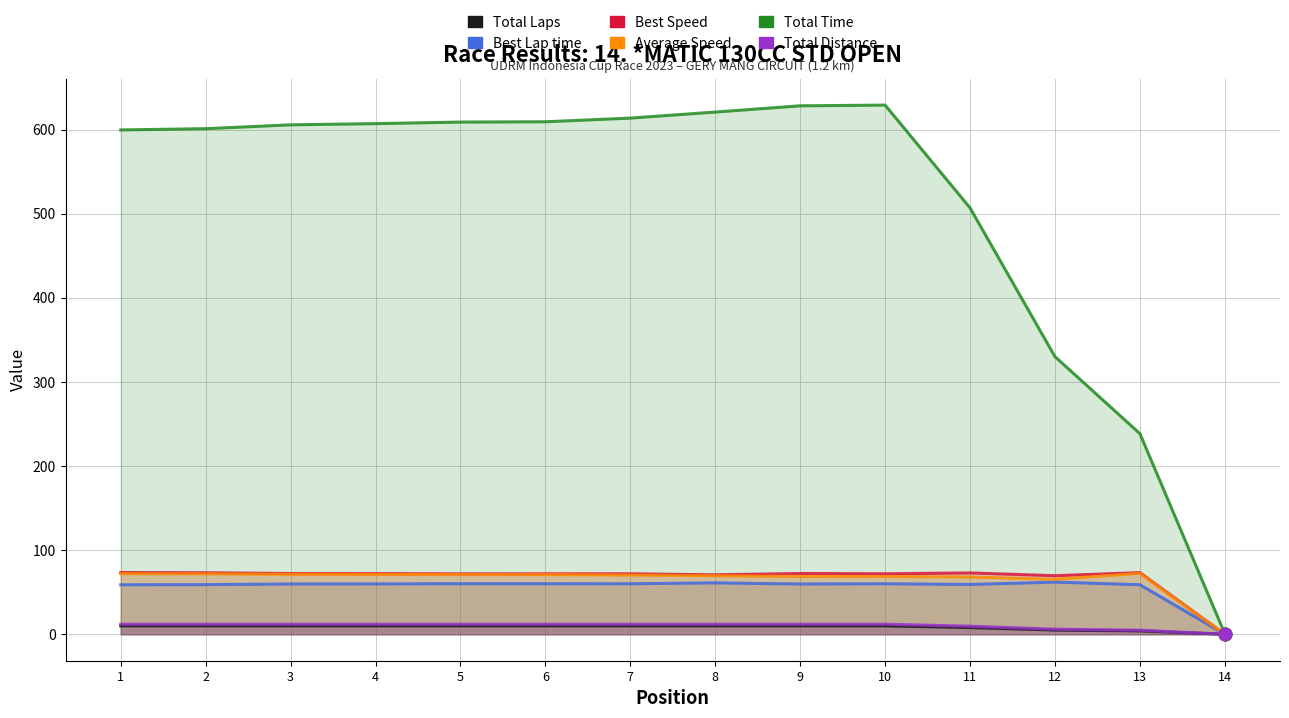

Which series has the widest spread of Y values?

Total Time